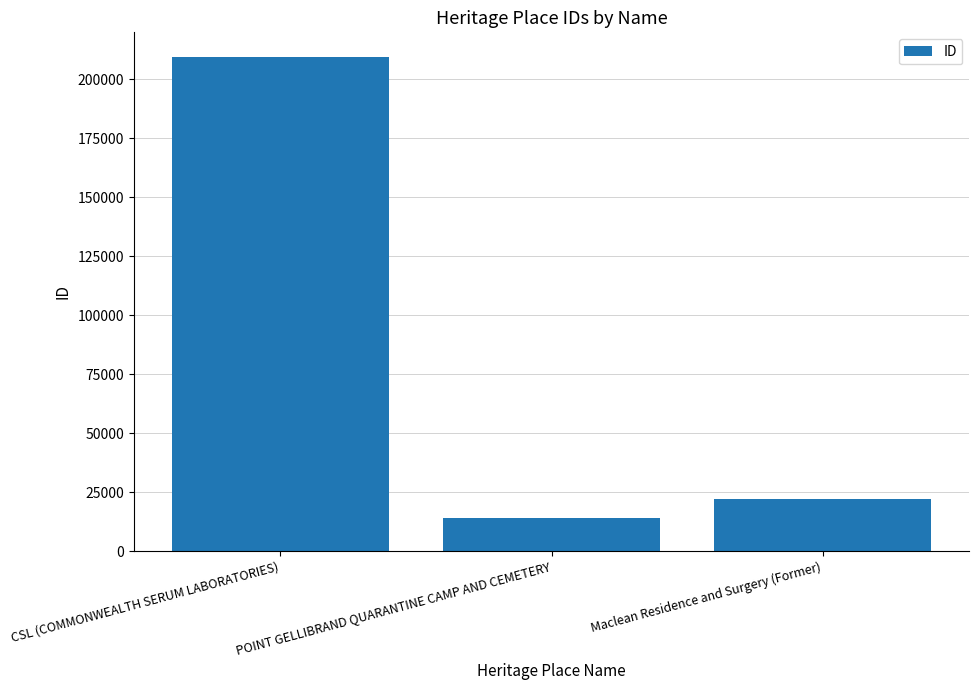

Reading left to right, list all the values displayed in this chart.

209308	13953	22223